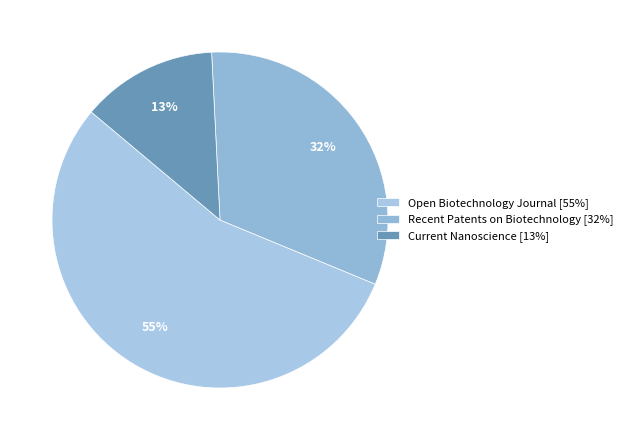

Is it true that Recent Patents on Biotechnology is 45% of the pie?

False